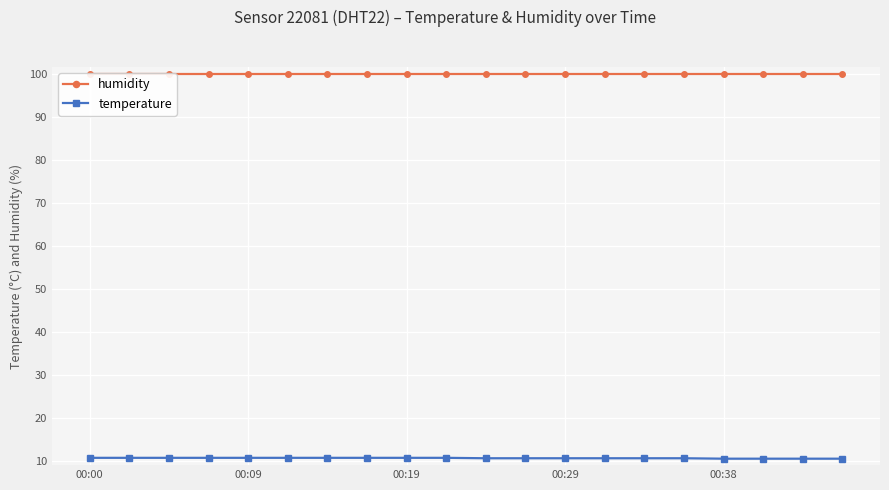

The temperature series shows 10.7 at 00:09. True or false?

True